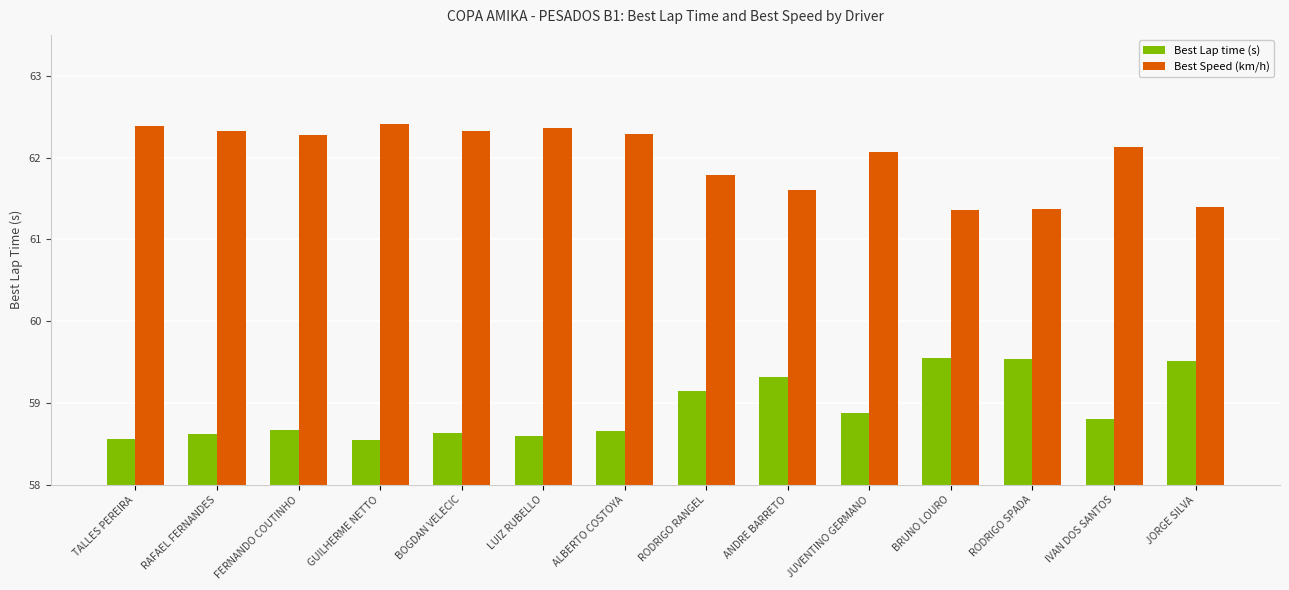

At how many categories does at least one series exceed 60?

14